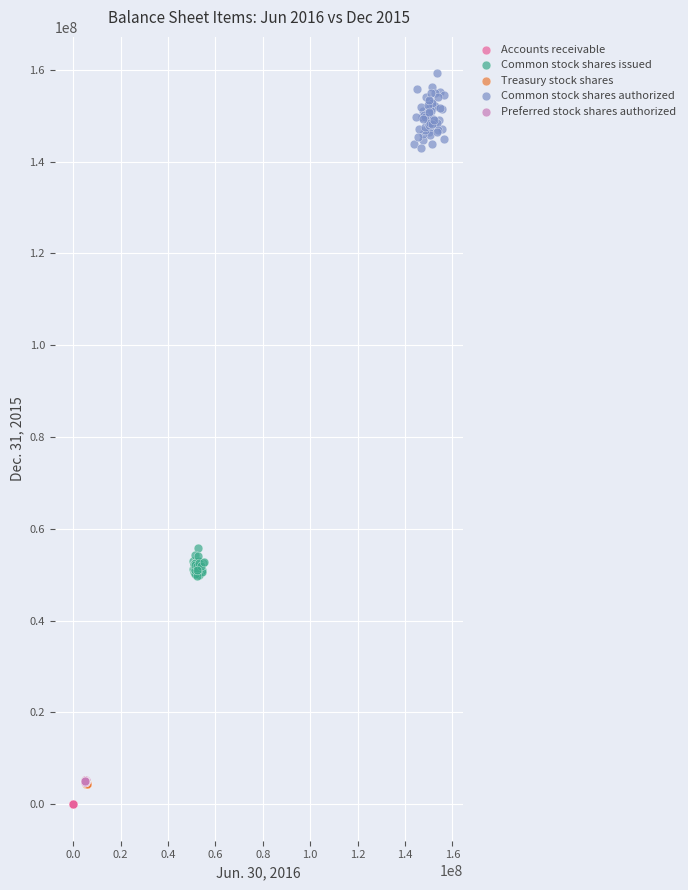

Which series has the largest Y range (max minus min)?

Common stock shares authorized